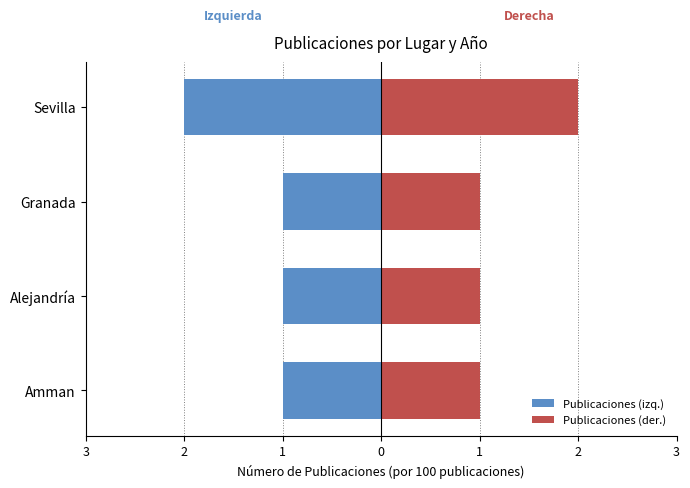

What is the minimum value for Publicaciones (der.)?

1